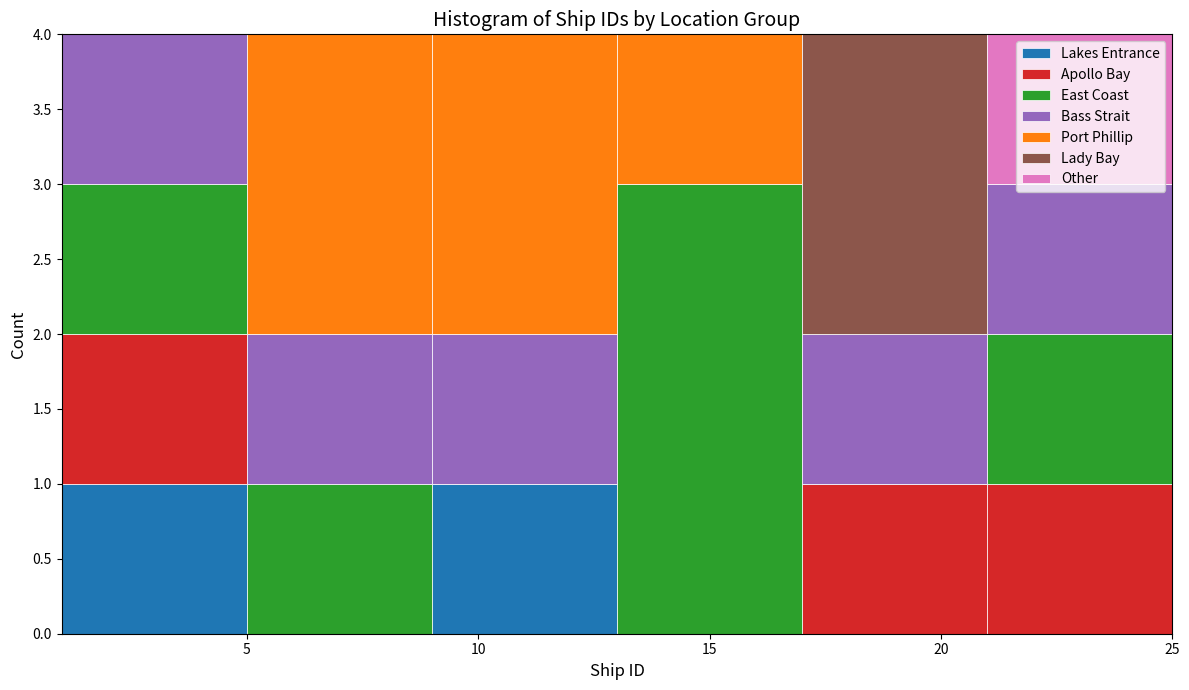

Reading left to right, list every stacked bar in this chart as the range it spans on the x-axis followed by its total height. The values are not printed on the chart, so give them approximately, as read against the axis.

1 to 5: 4
5 to 9: 4
9 to 13: 4
13 to 17: 4
17 to 21: 4
21 to 25: 4